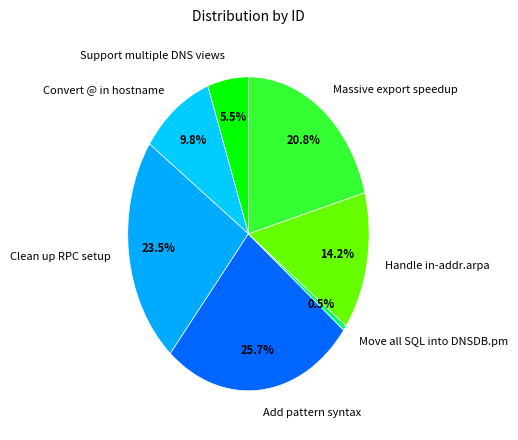

Which category has the smallest portion of the pie?

Move all SQL into DNSDB.pm